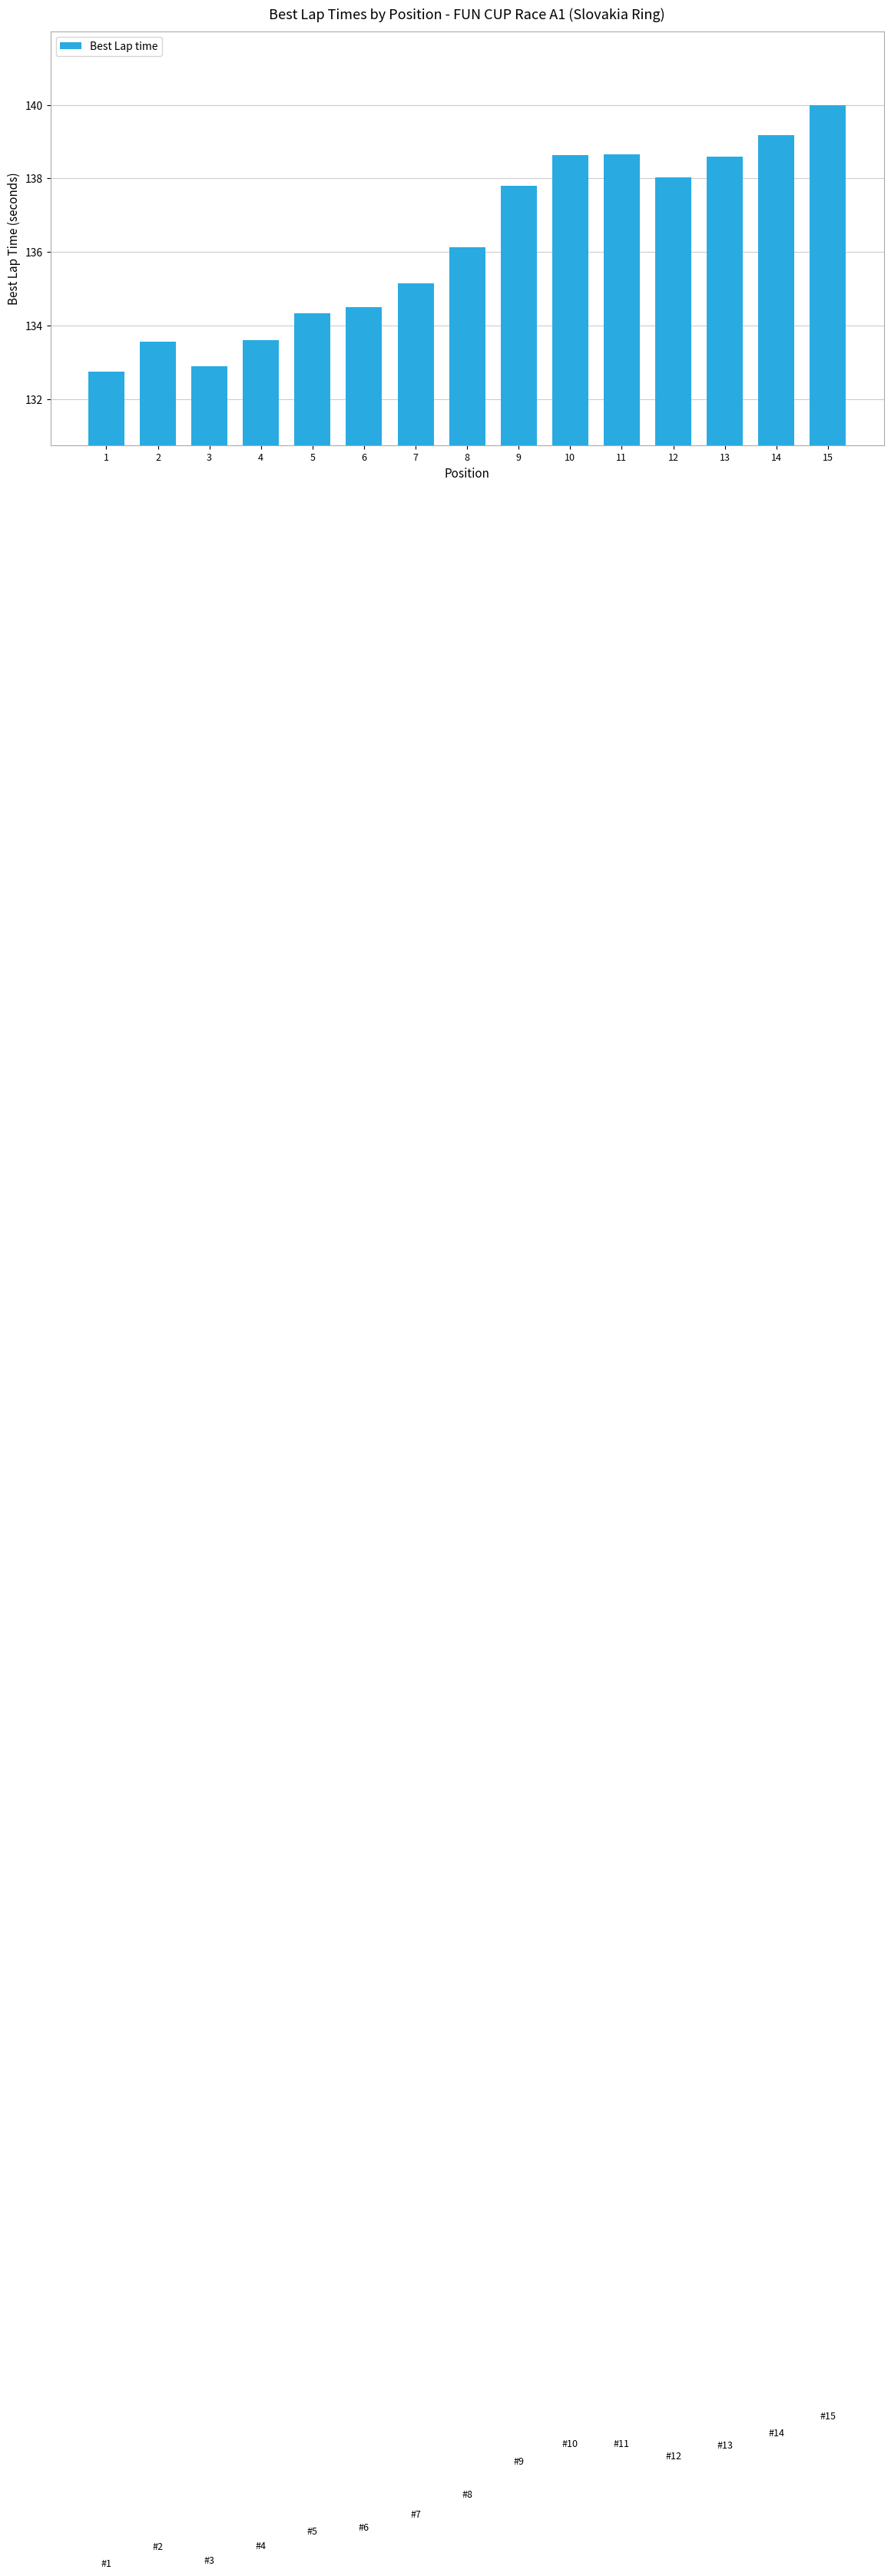

True or false: the data shows 43.8 at 5.

False